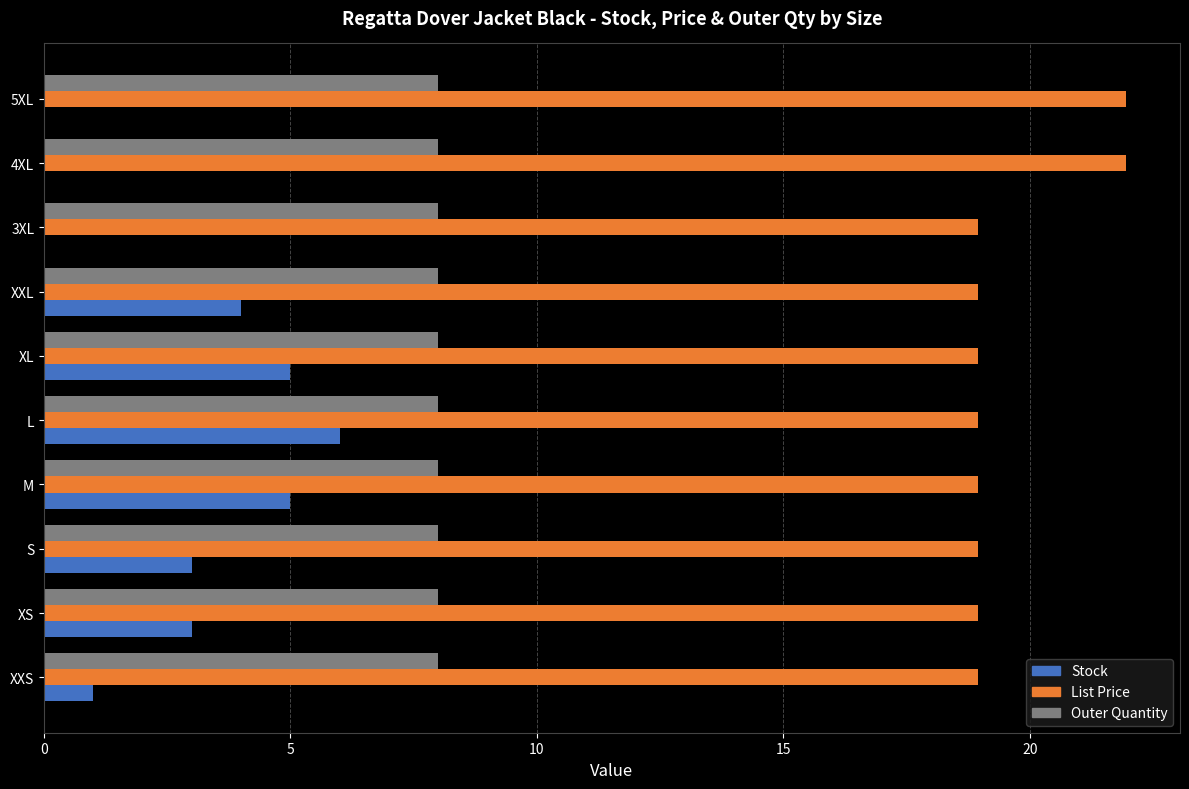

What are all the series names shown in the legend?

Stock, List Price, Outer Quantity